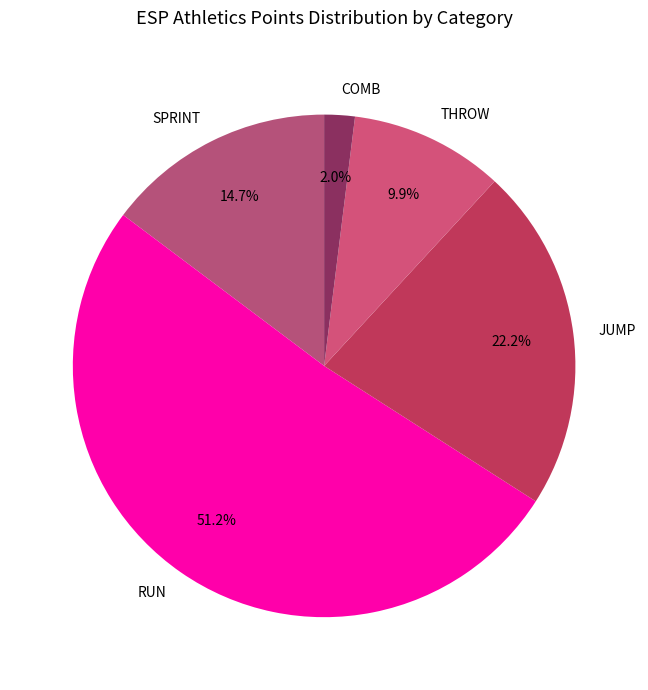

Between JUMP and COMB, which is larger?

JUMP